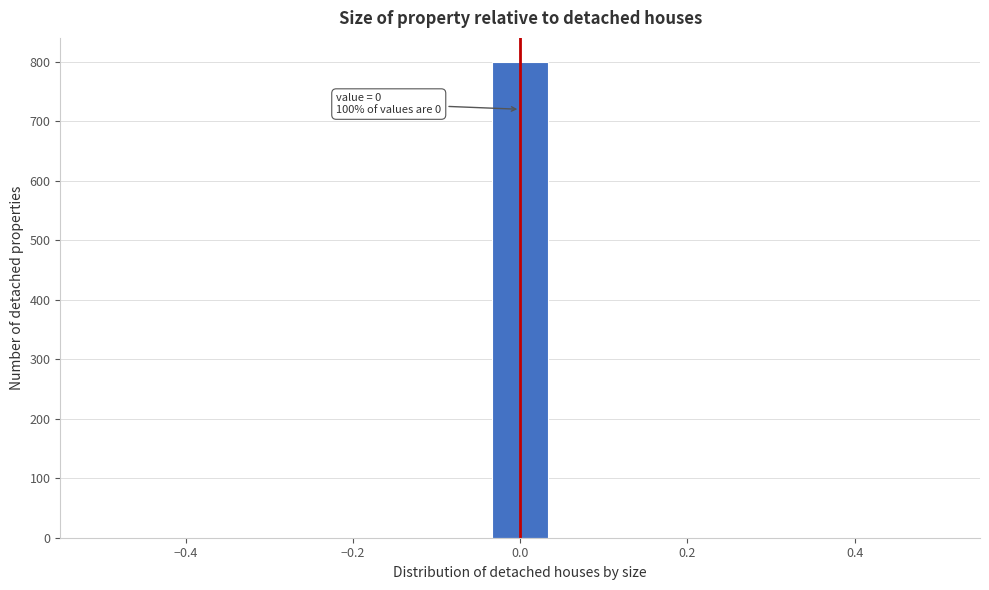

Around what value on the x-axis is the tallest bar? Give the approximate position of its centre, as read against the axis.

0.00